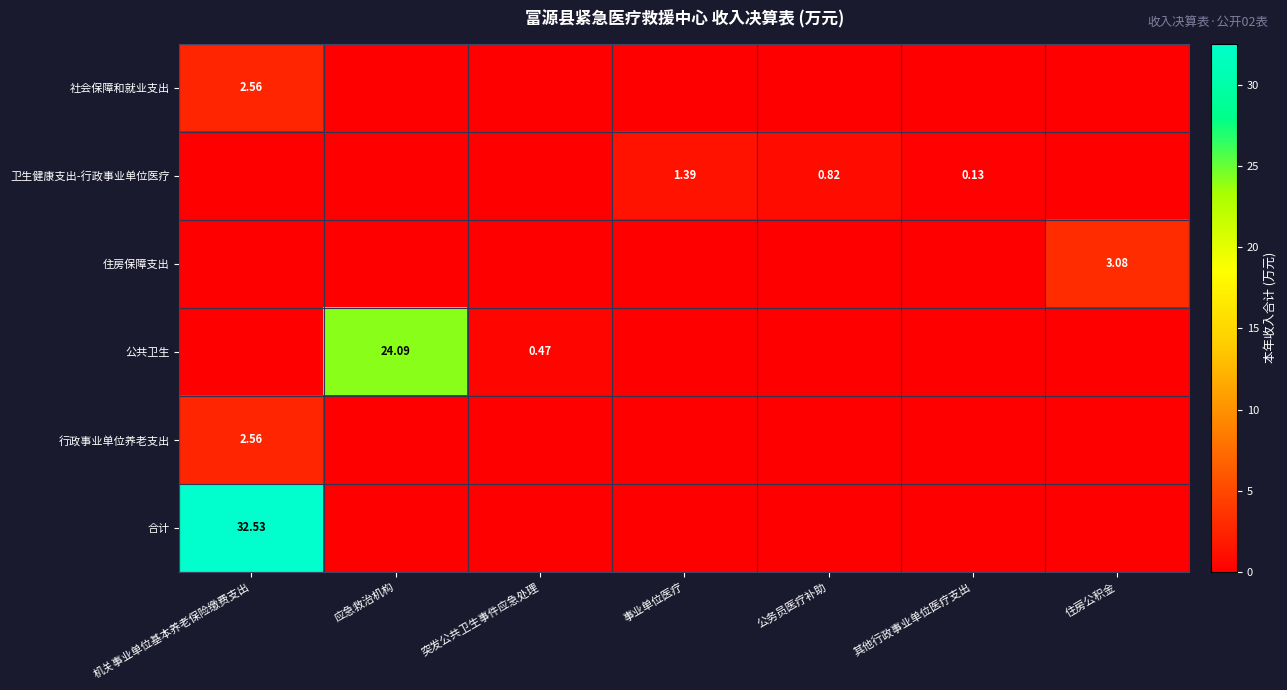

What is the total value across all series at 公务员医疗补助?

0.8